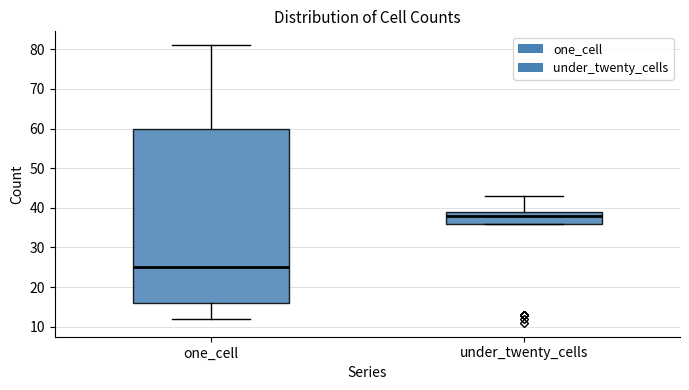

Comparing the boxes themselves (not the whiskers), which one is the tallest?

one_cell